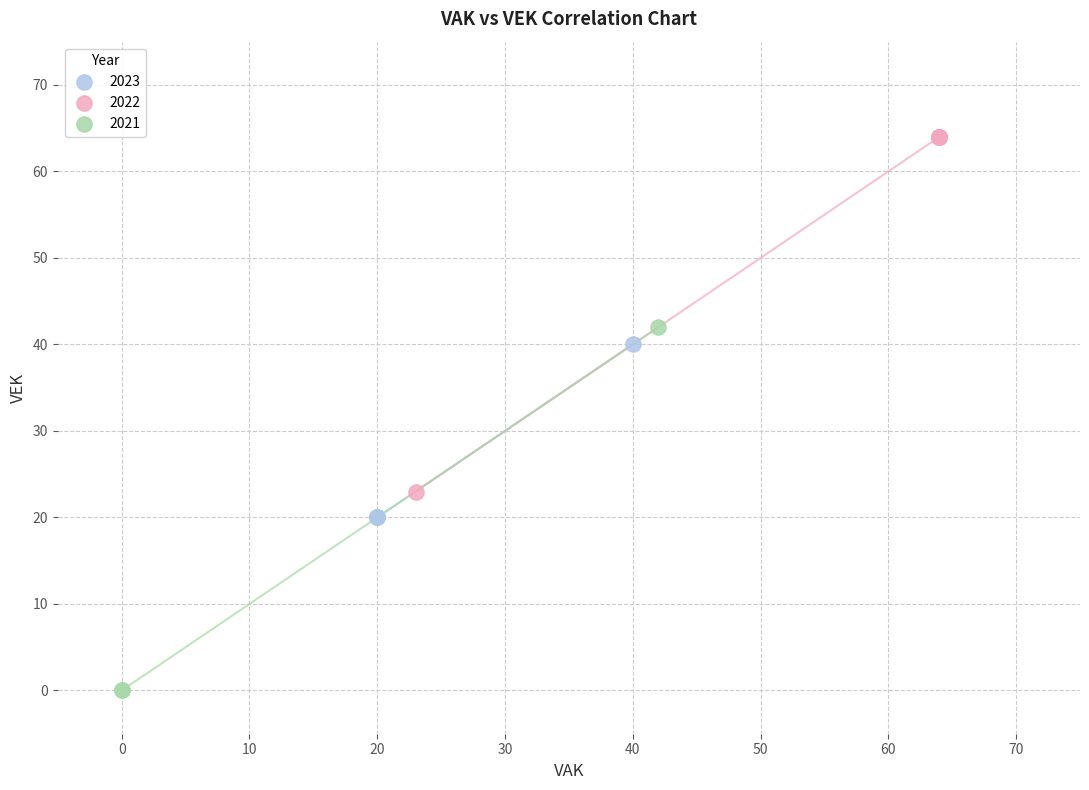

Which series reaches the minimum Y coordinate?

2021